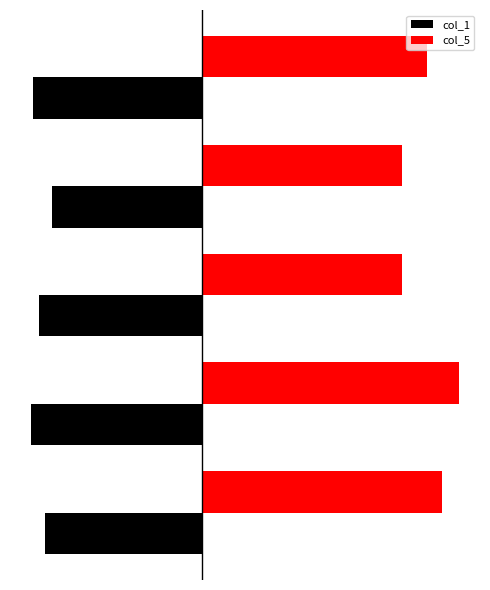

How many bars are there in each group?

2